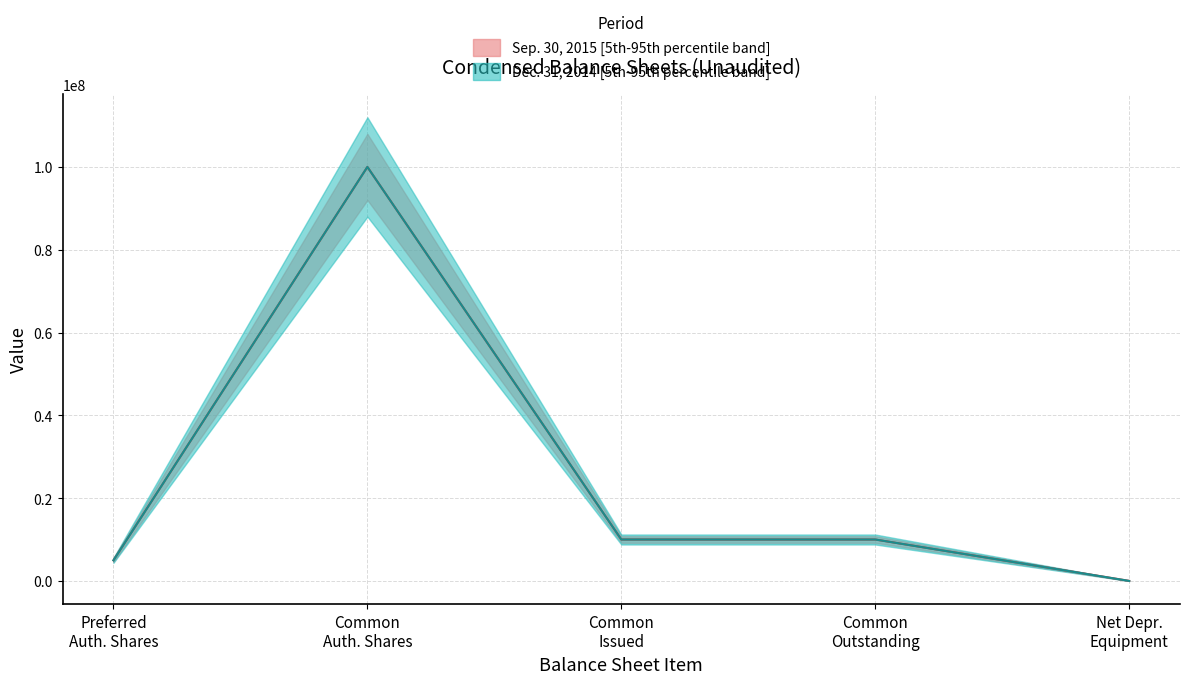

Does the chart have visible grid lines?

Yes